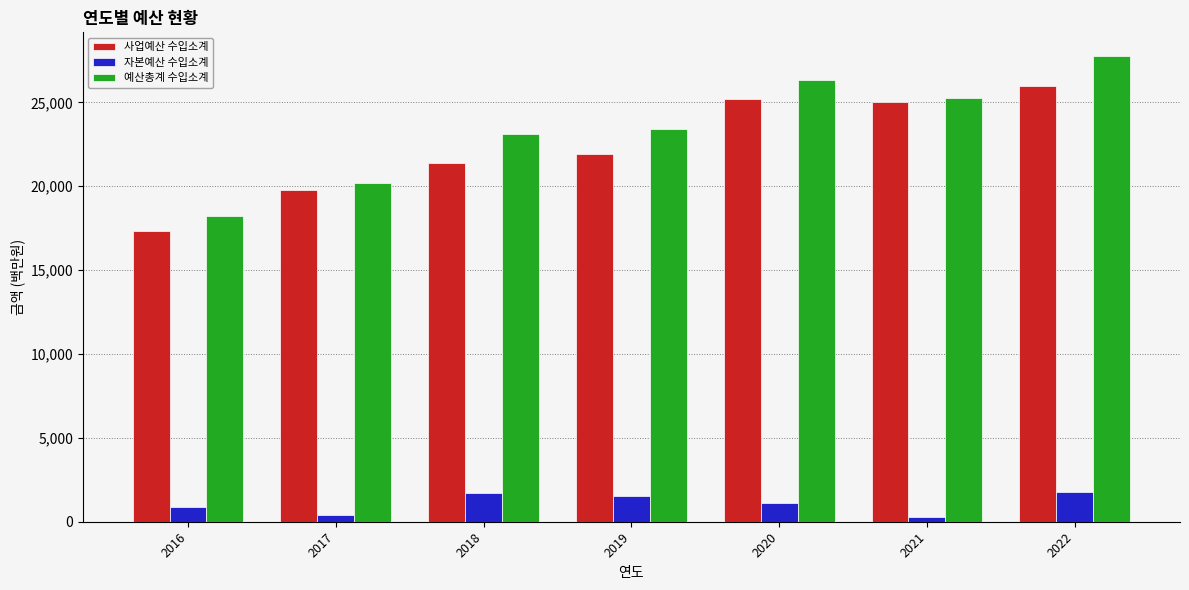

Between 2016 and 2018, which is larger?

2018